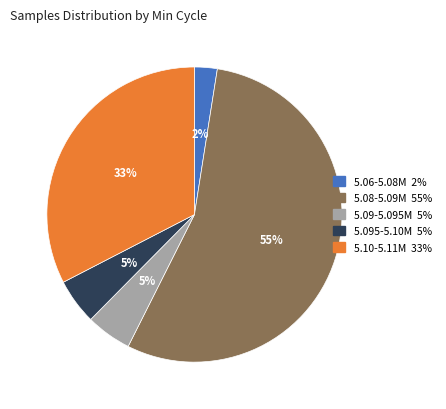

To the nearest percent, what is the average slice percentage?

20%